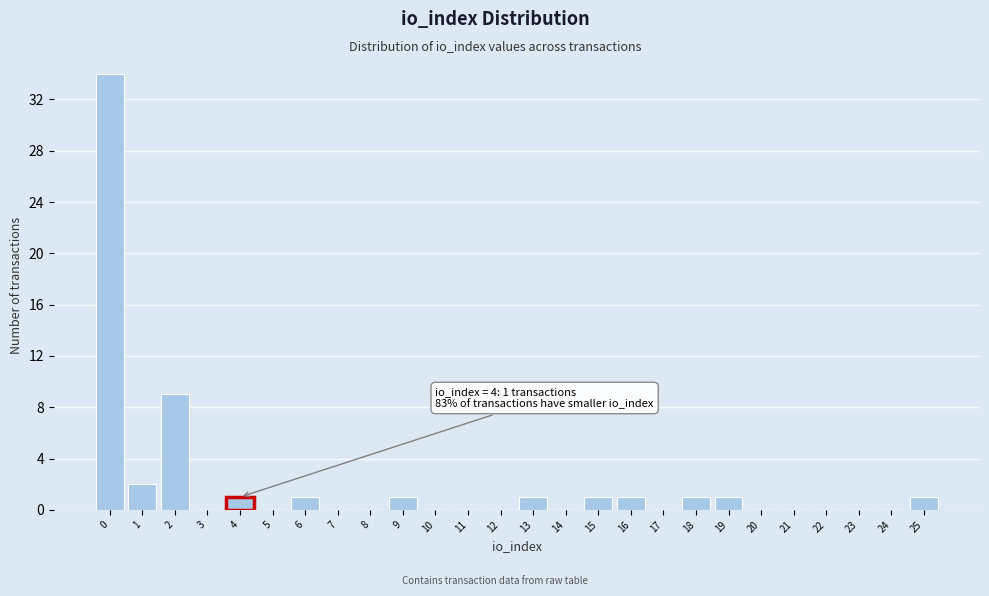

Over which range of the x-axis is the bar tallest?

-0.5 to 0.5